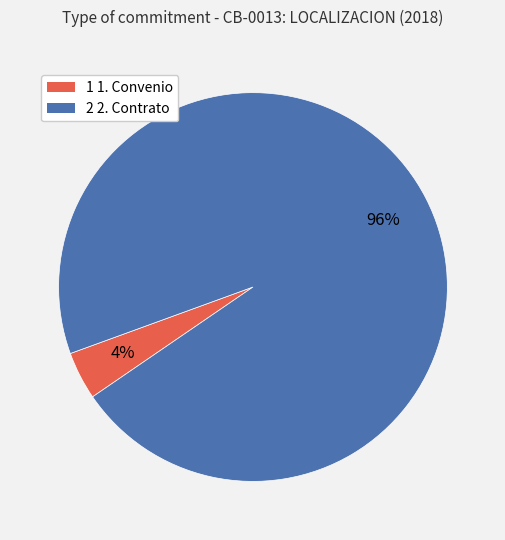

Which slice is the largest?

2 2. Contrato